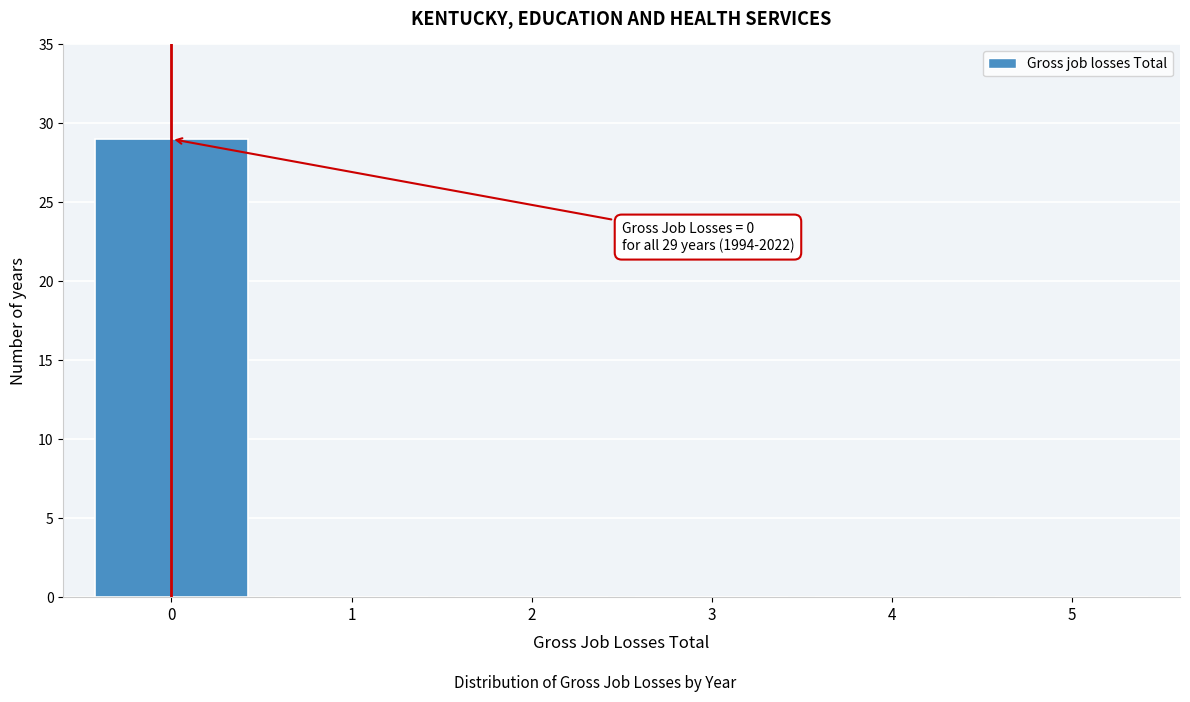

Reading right to left, transcribe all the data shown in this chart.

5=0	4=0	3=0	2=0	1=0	0=29